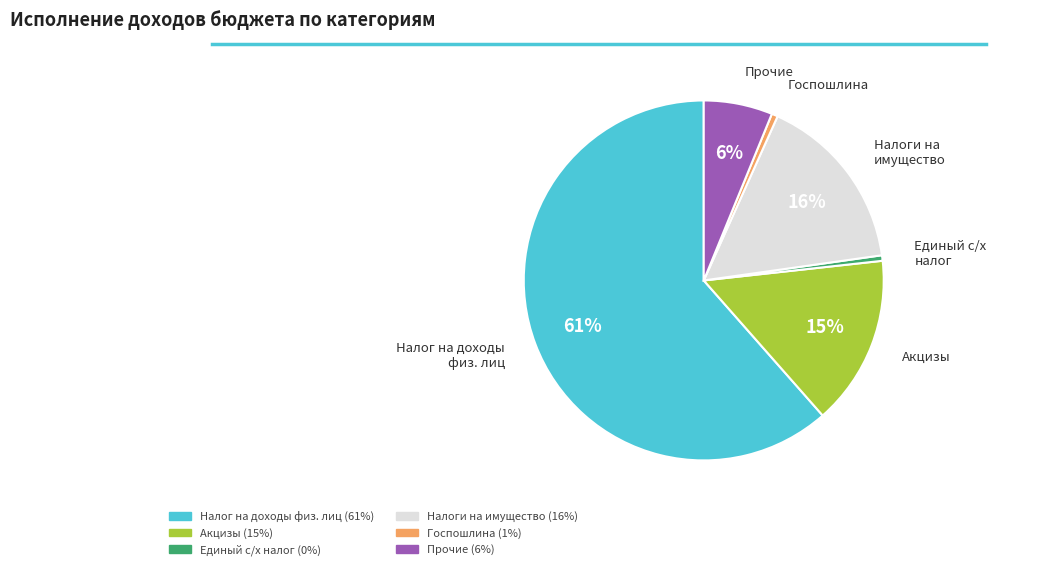

Is there a majority slice in this chart?

Yes